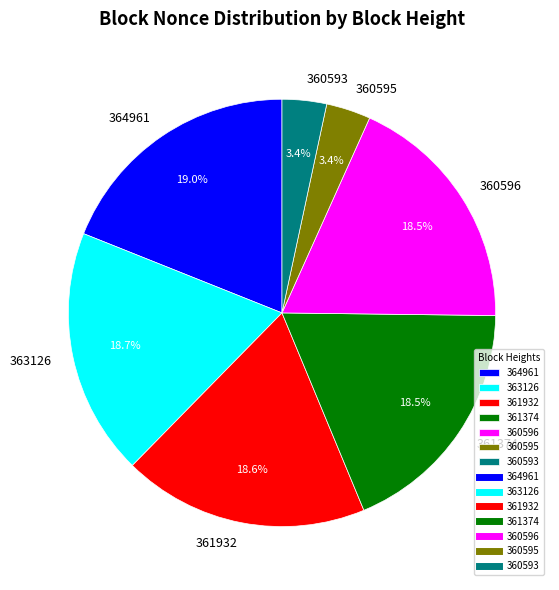

Combined, what portion of the pie is 360593 and 363126?

22.1%